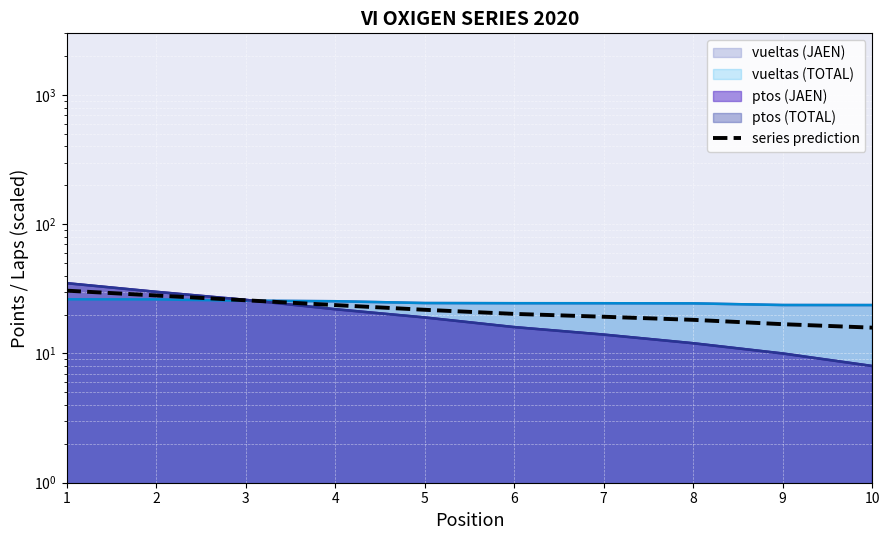

What is the value of the 3rd point from the left?

25.8